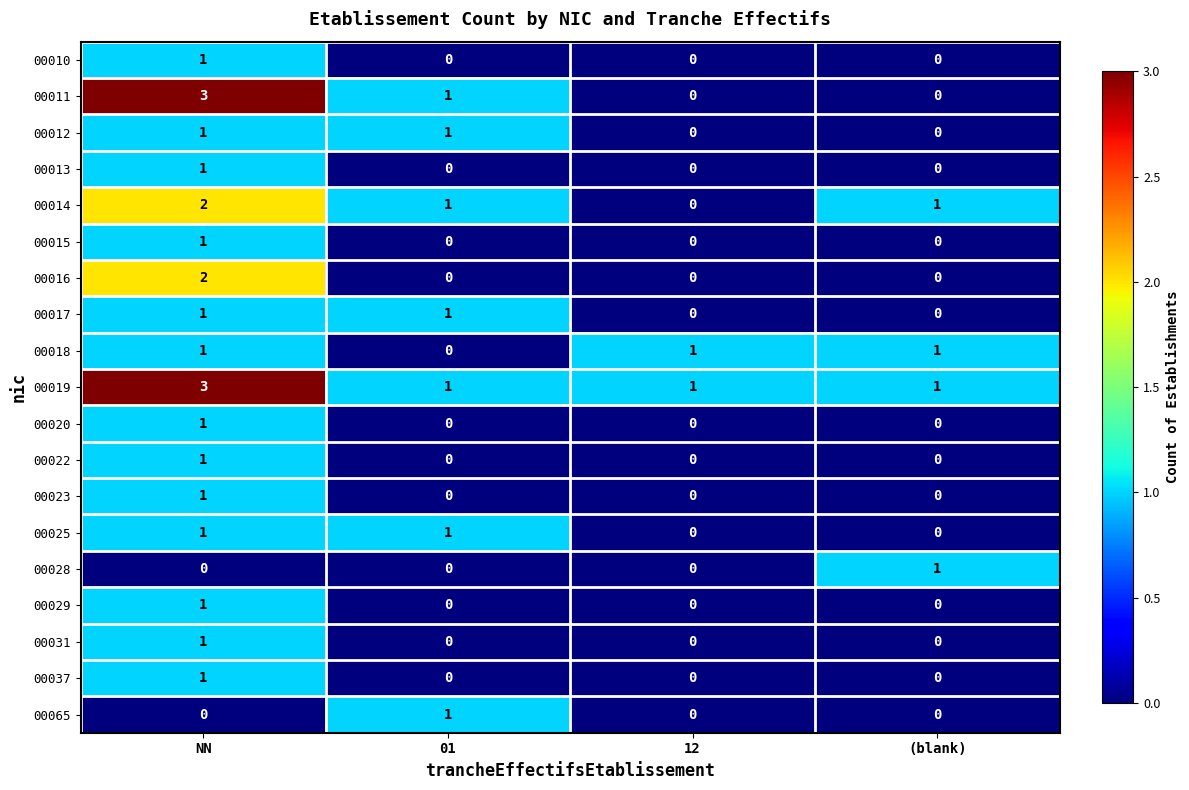

Which category has the highest value across all series?

NN